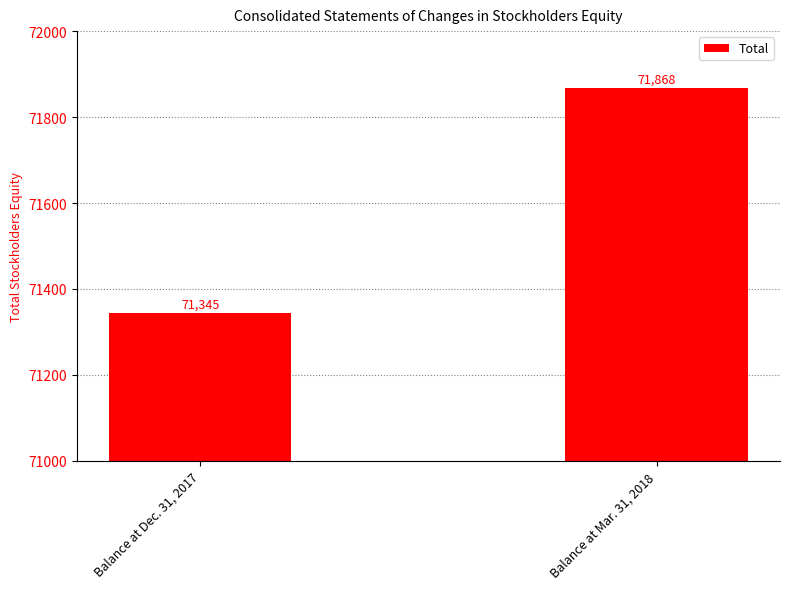

At which label is the value closest to 71606?

Balance at Dec. 31, 2017